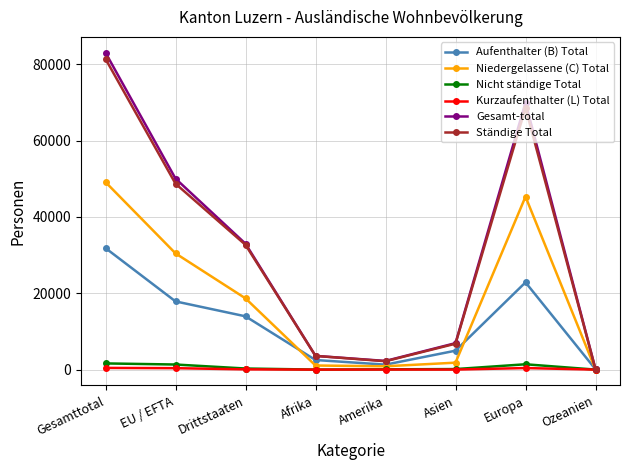

Which series has the largest range (max minus min)?

Gesamt-total